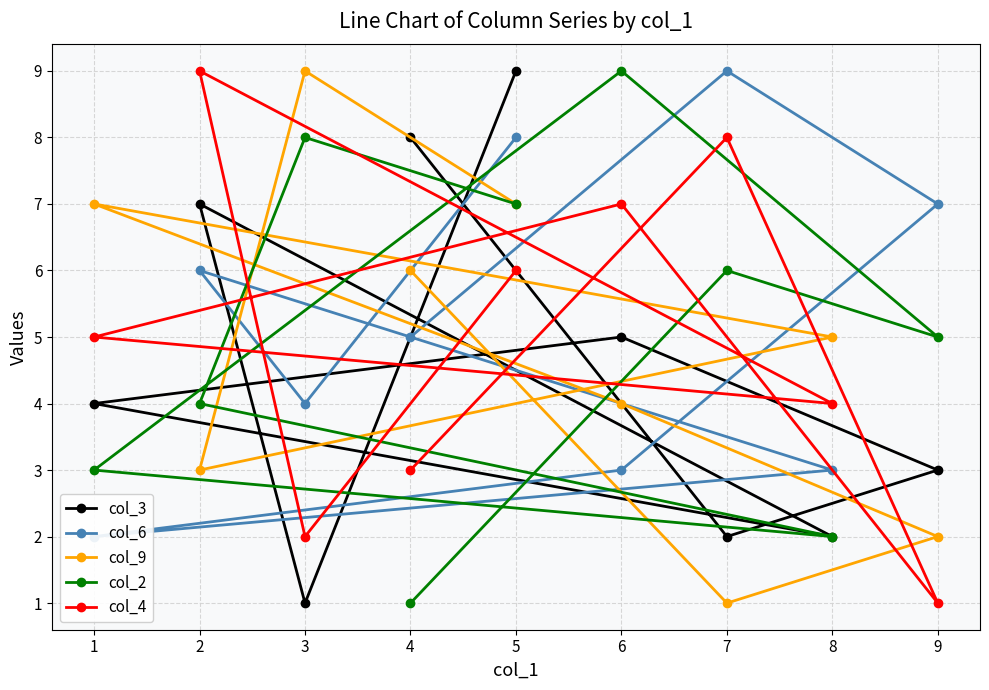

At how many categories does at least one series exceed 7?

6